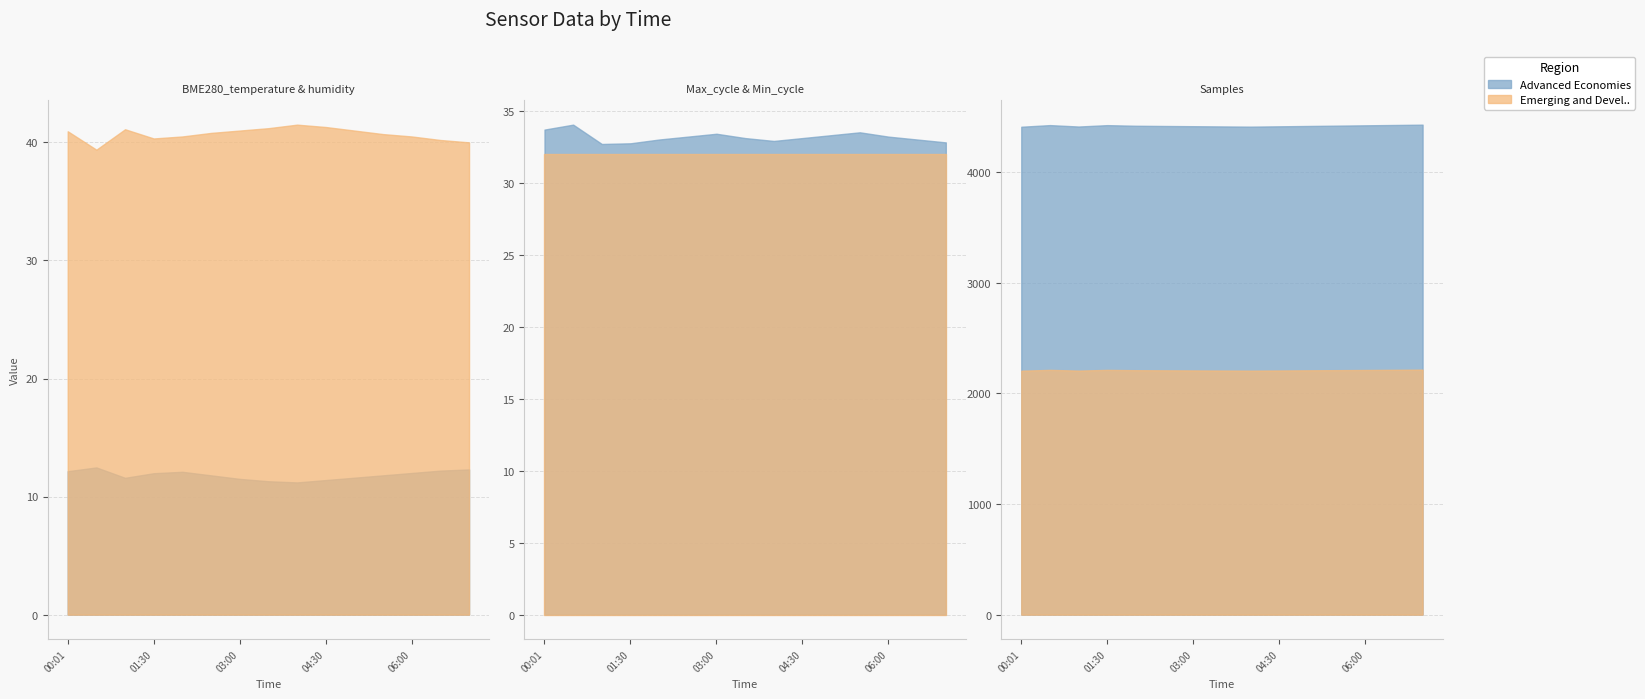

How many interior local peaks does the BME280_temperature series have?

2